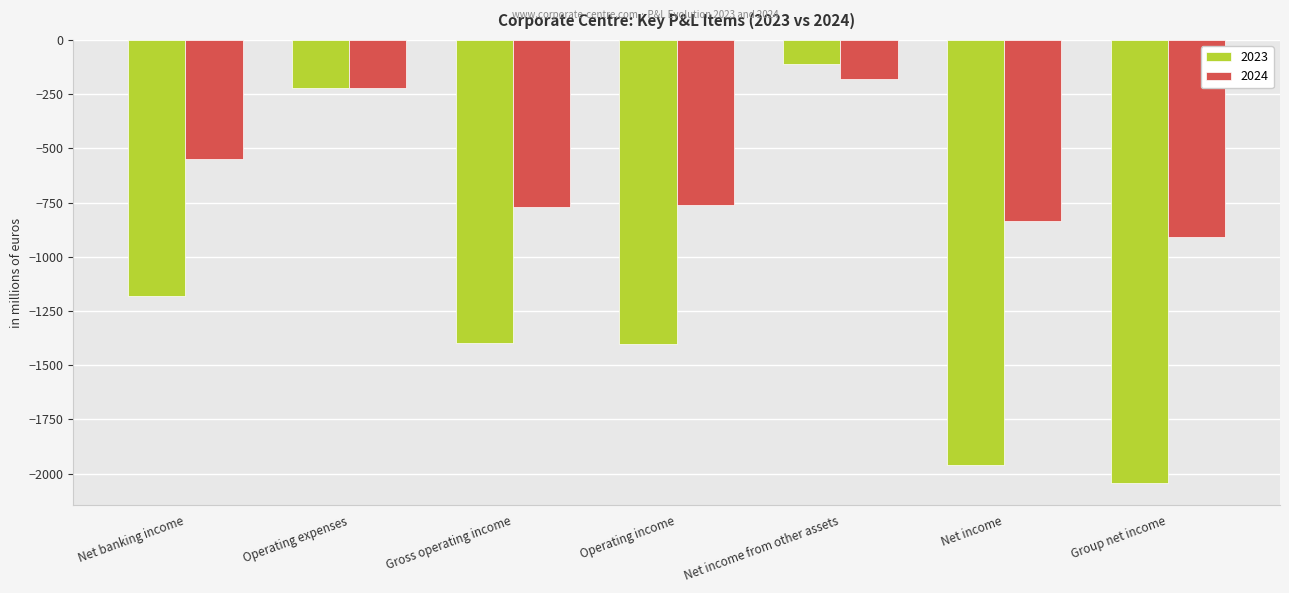

List the series in order of their overall mean, lowest first.

2023, 2024